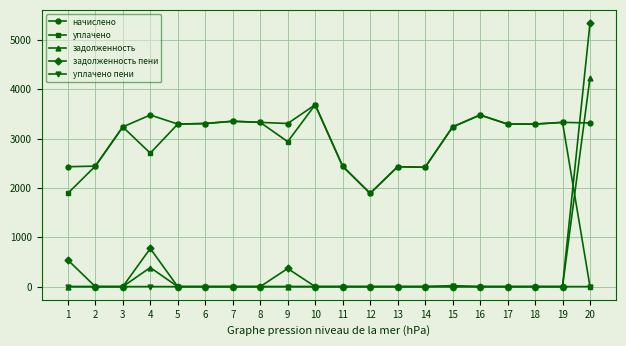

True or false: уплачено and задолженность пени cross at least once.

True